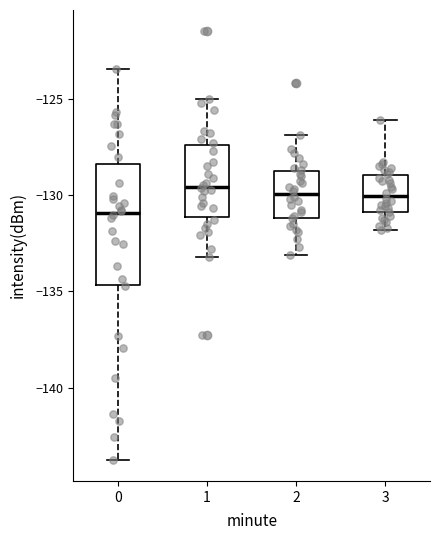

Reading left to right, read every box against the y-axis: the position of its median line, the range the box covers, and the ends of its whiskers. The values are not printed on the chart, so give them approximately, as read against the axis.

0: median -131.0, box -134.5 to -128.5, whiskers -143.5 to -123.5
1: median -129.5, box -131.0 to -127.5, whiskers -133.0 to -125.0
2: median -130.0, box -131.0 to -128.5, whiskers -133.0 to -127.0
3: median -130.0, box -131.0 to -129.0, whiskers -132.0 to -126.0